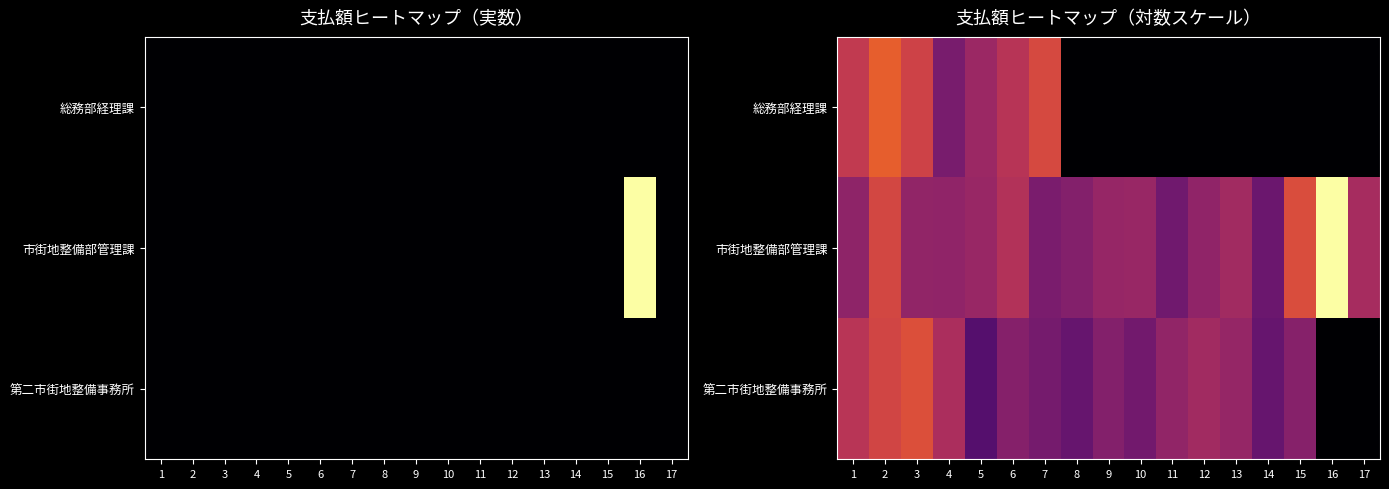

Which series has the widest spread of values?

市街地整備部管理課